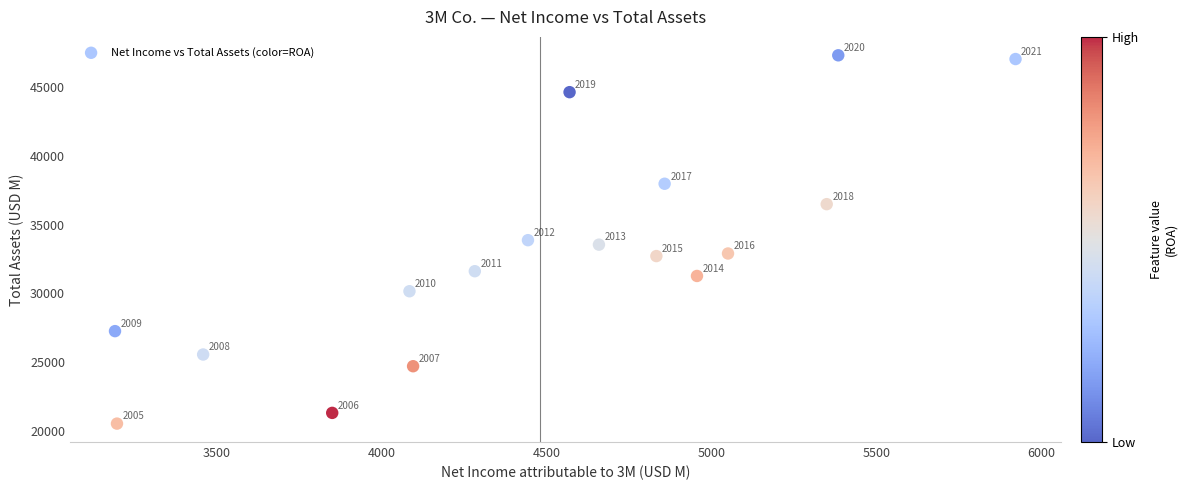

What Y value in the scatter plot is closest to 33928?

33876